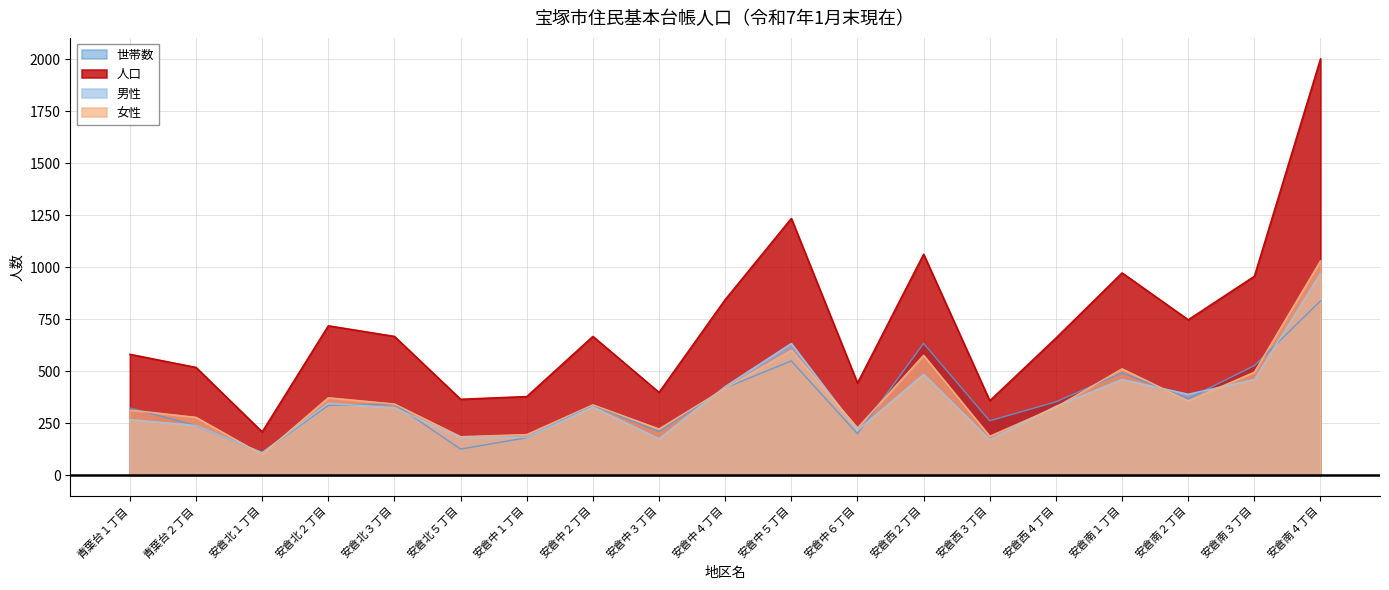

What is the total value across all series at 安倉中１丁目?

939